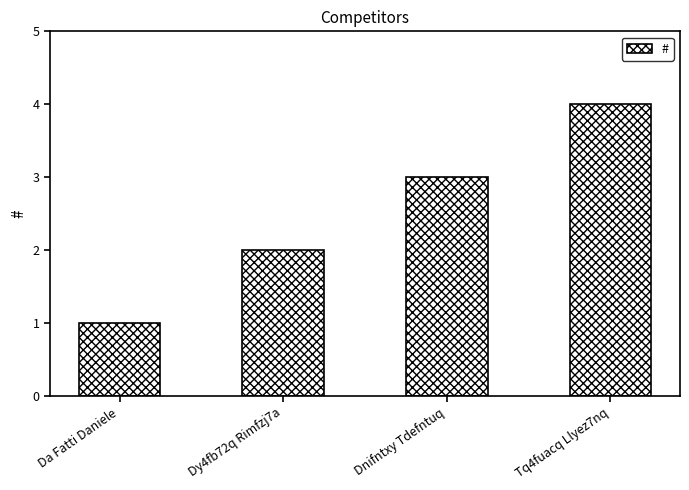

Is it true that the value at Dy4fb72q Rimfzj7a is 3?

False